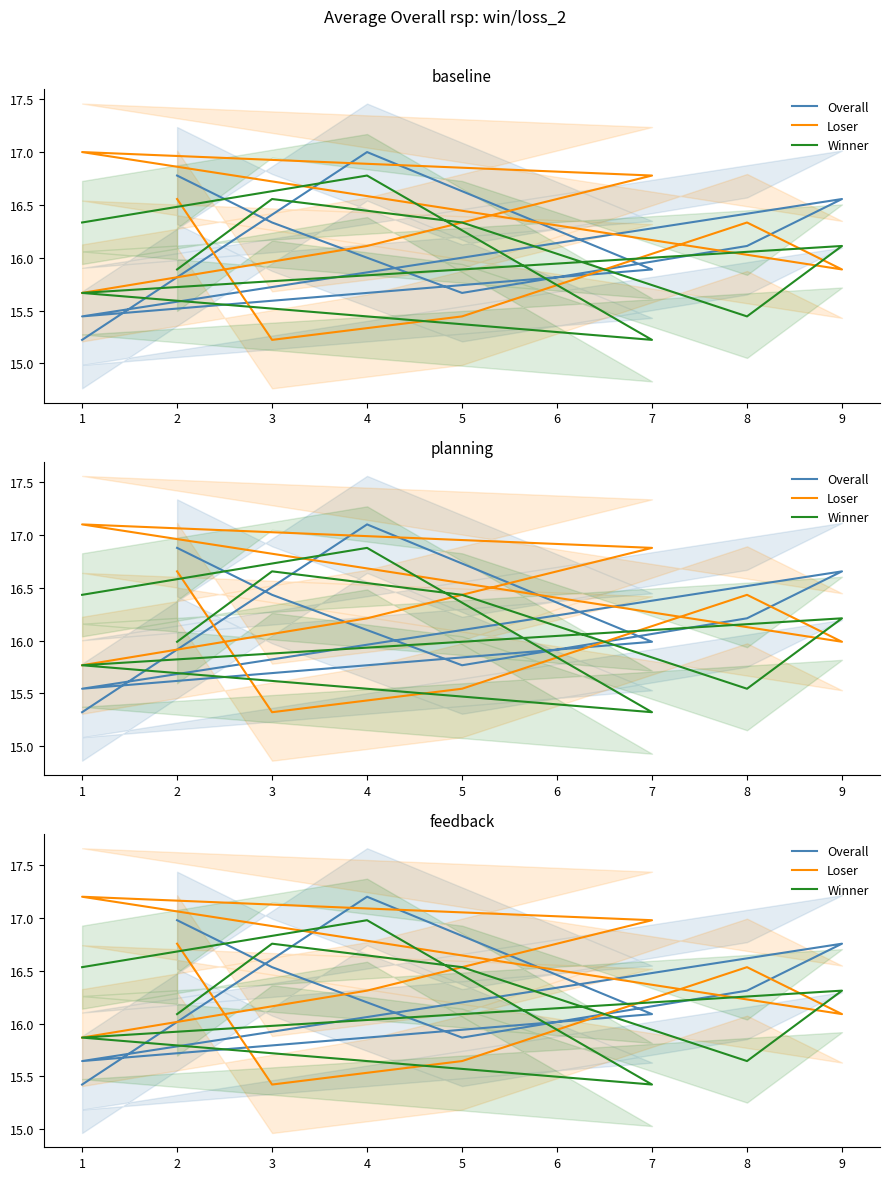

True or false: Winner and Loser cross at least once.

True